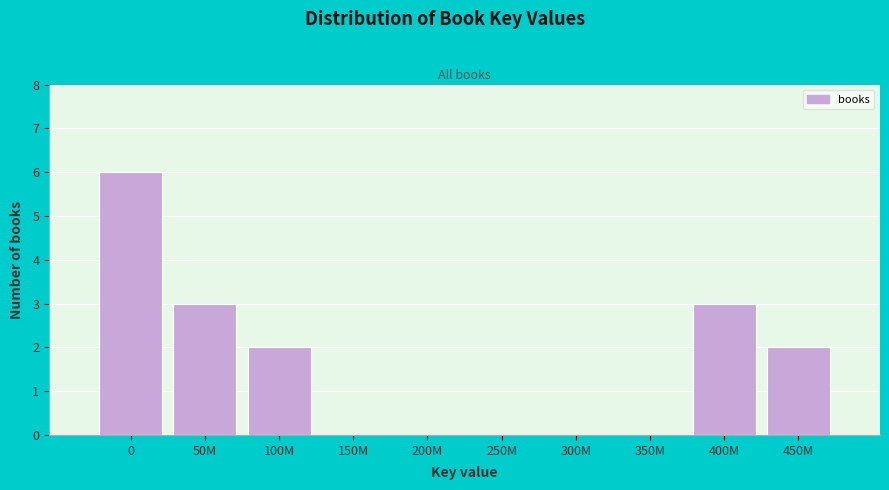

Reading left to right, list all the values displayed in this chart.

0=6	50M=3	100M=2	150M=0	200M=0	250M=0	300M=0	350M=0	400M=3	450M=2